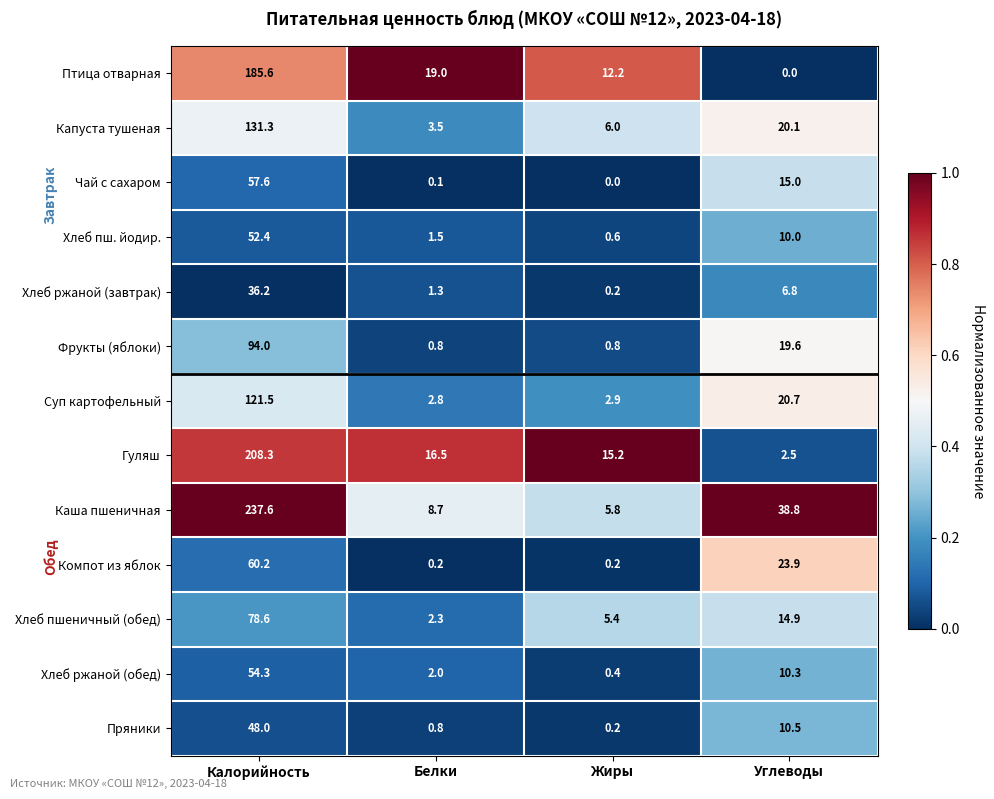

What is the minimum value for Хлеб пшеничный (обед)?

2.3